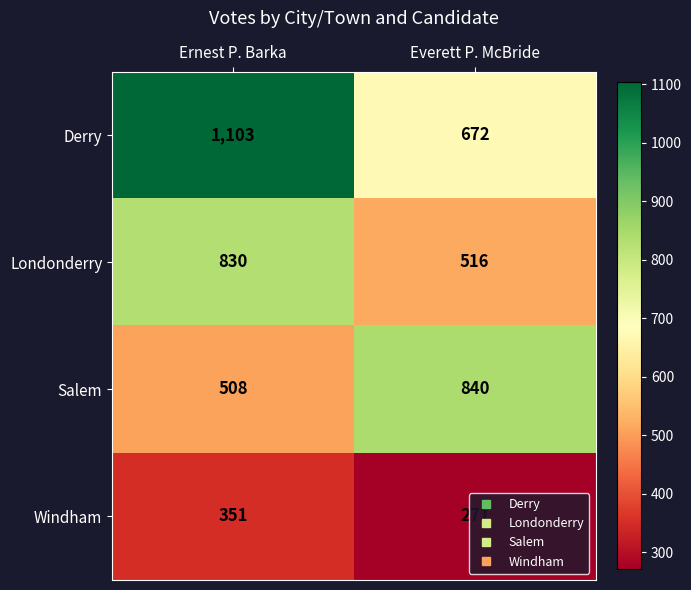

Is it true that Salem equals 840 at Everett P. McBride?

True